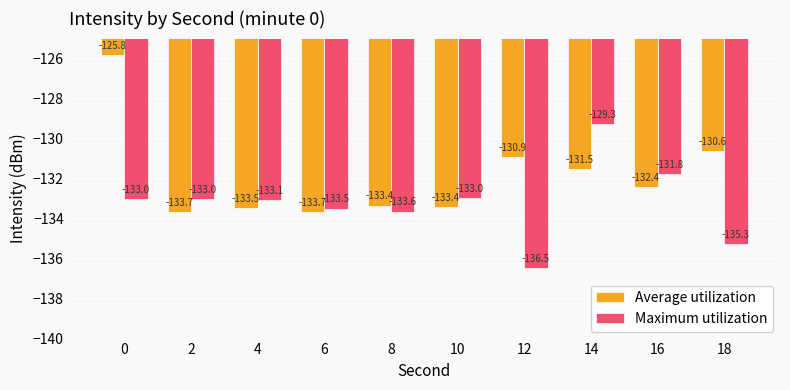

Is the value of Average utilization at 0 greater than the value of Maximum utilization at 10?

Yes